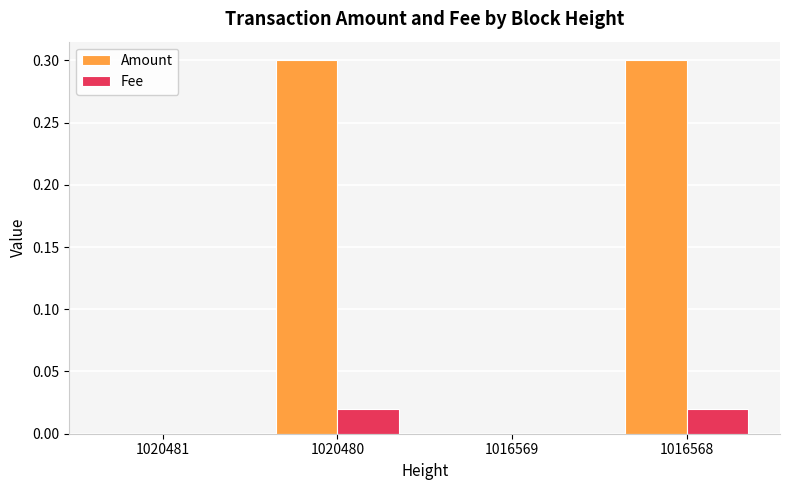

Count the Amount values in the range 0 to 1.

4